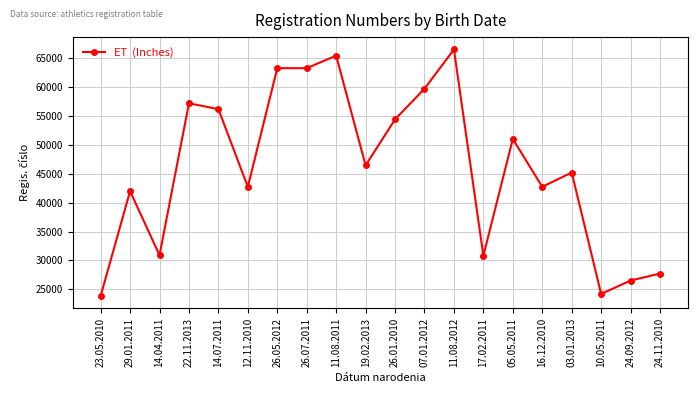

What is the label of the 8th point from the right?

11.08.2012